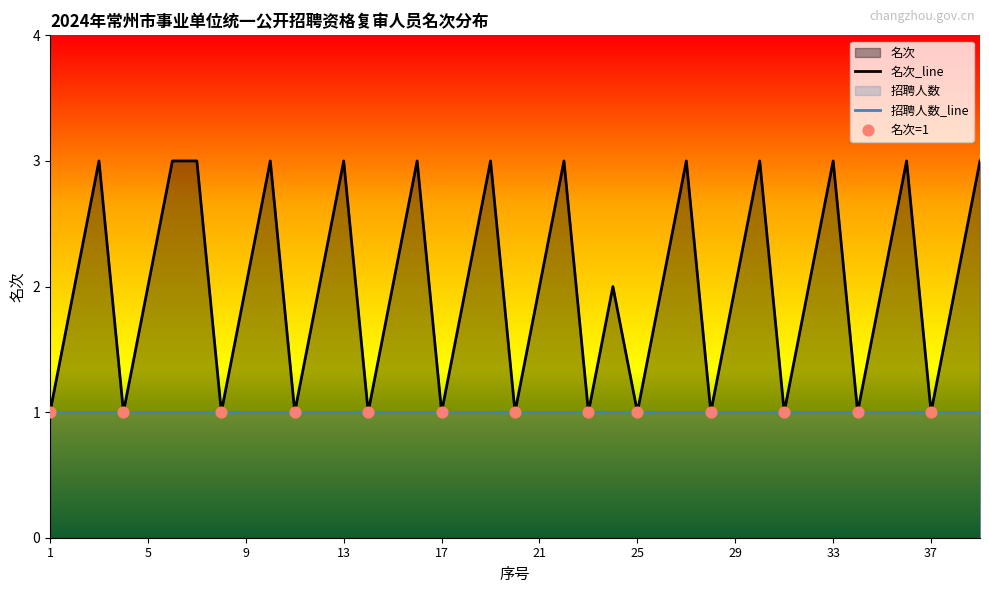

Between 15 and 28, which is larger?

15